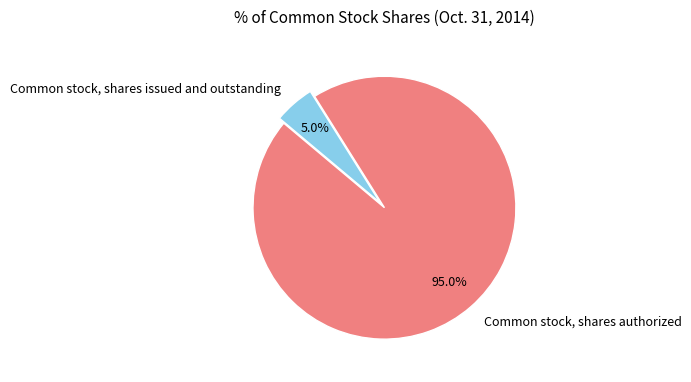

What percentage do Common stock, shares authorized and Common stock, shares issued and outstanding together represent?

100.0%